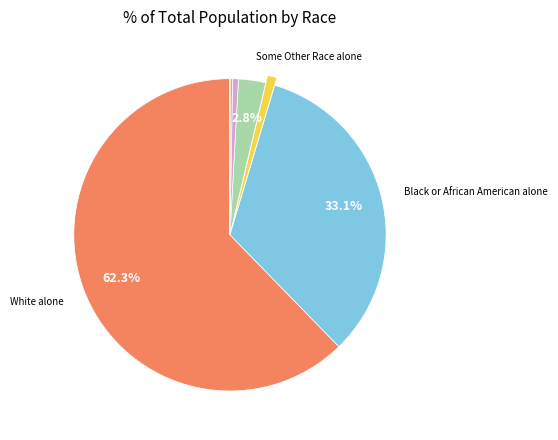

To the nearest percent, what is the average slice percentage?

14%